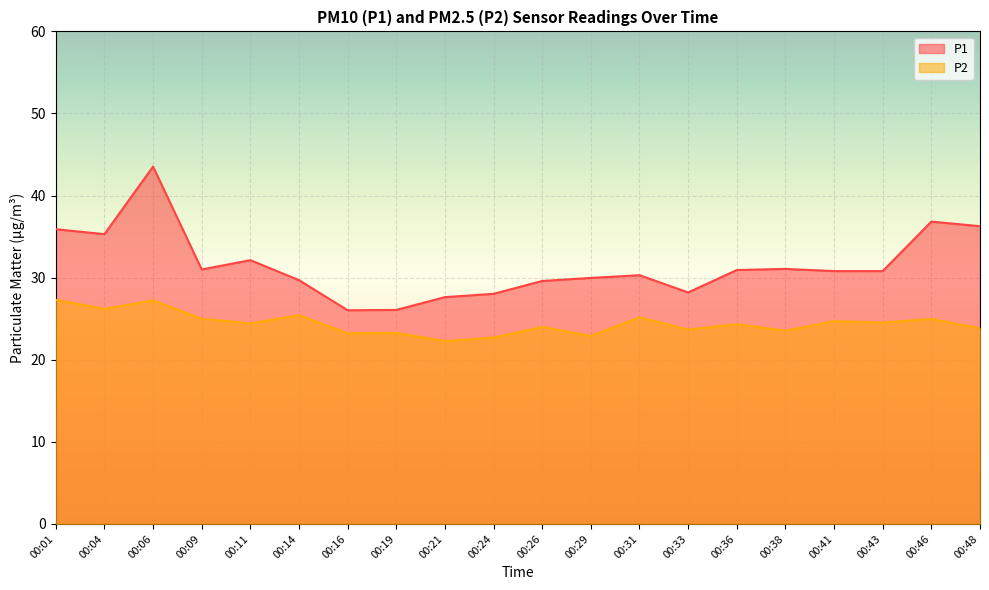

True or false: P2 and P1 cross at least once.

False